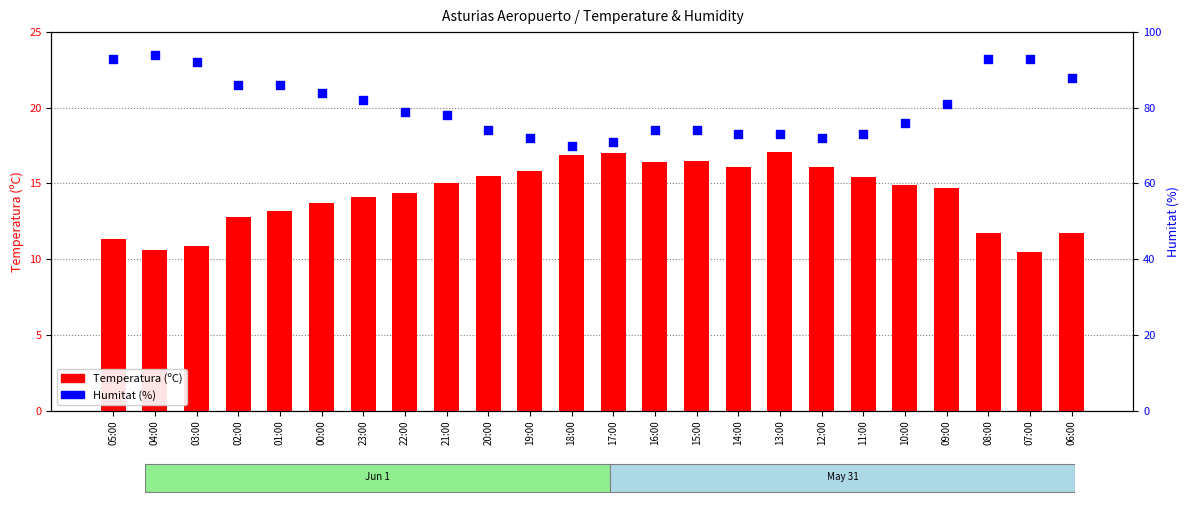

At how many categories does at least one series exceed 29?

24